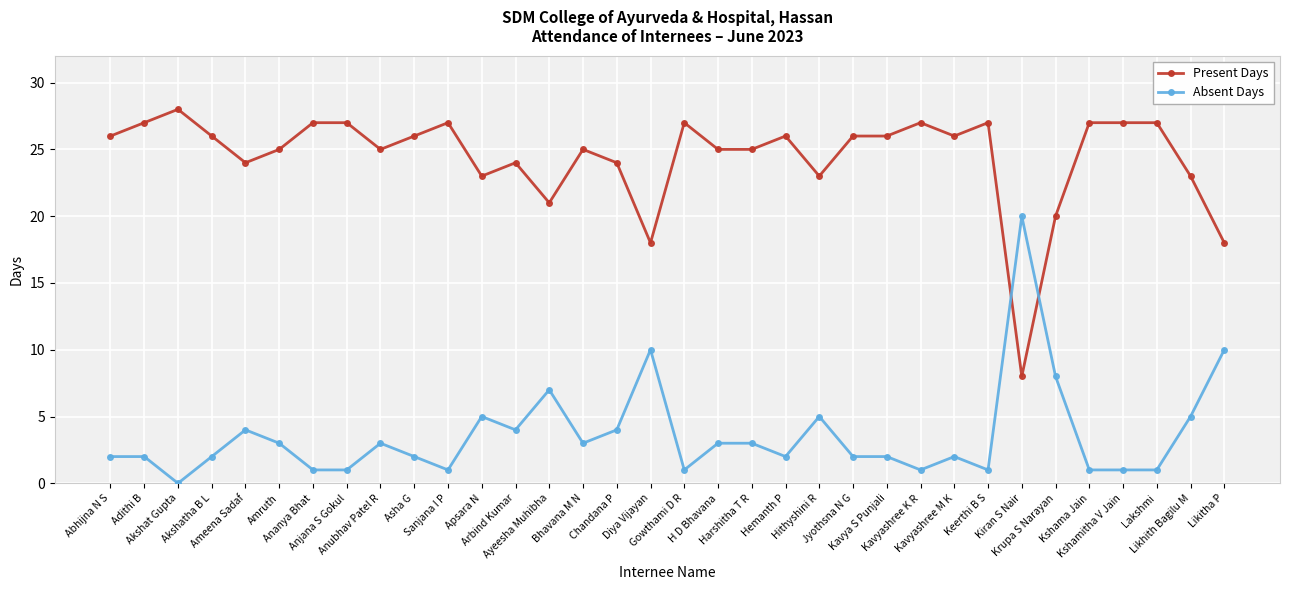

At which category does the chart reach its minimum across all series?

Akshat Gupta